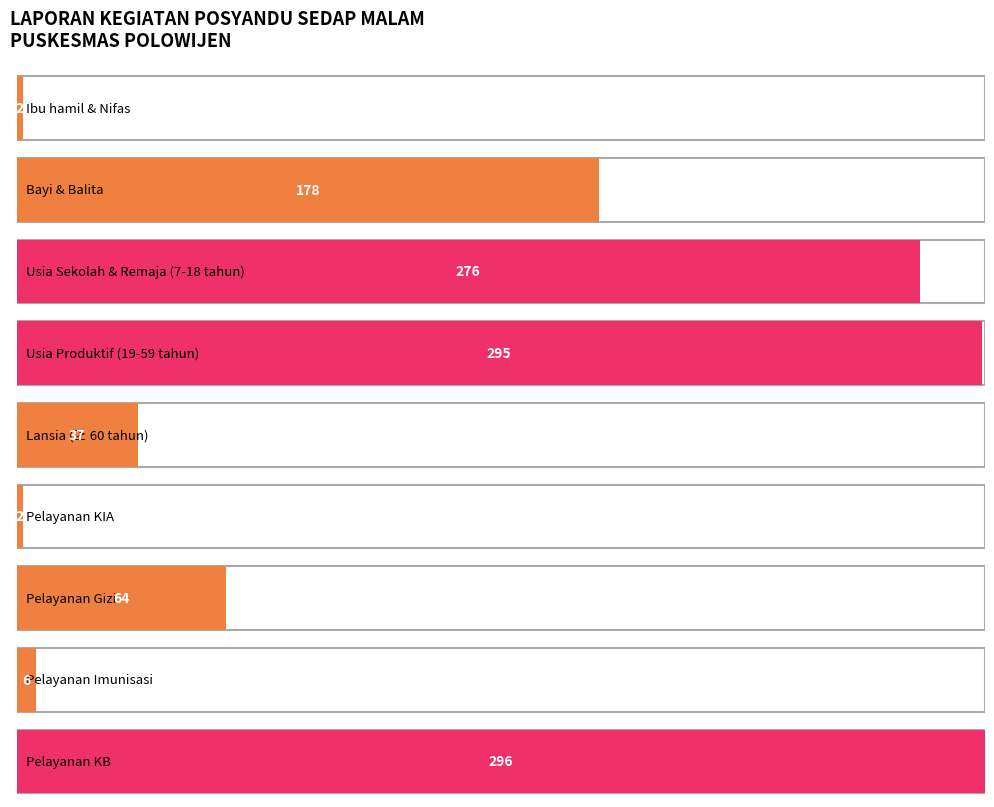

List the labels in order of value, largest first.

Pelayanan KB, Usia Produktif (19-59 tahun), Usia Sekolah & Remaja (7-18 tahun), Bayi & Balita, Pelayanan Gizi, Lansia (≥ 60 tahun), Pelayanan Imunisasi, Ibu hamil & Nifas, Pelayanan KIA